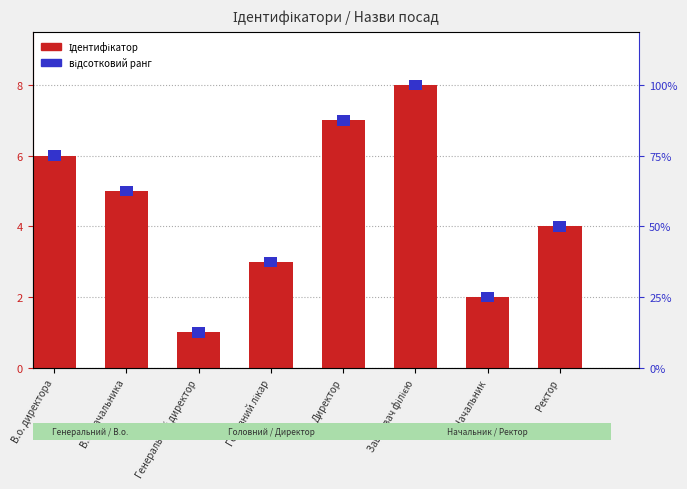

Between В.о. директора and В.о. начальника, which is larger?

В.о. директора